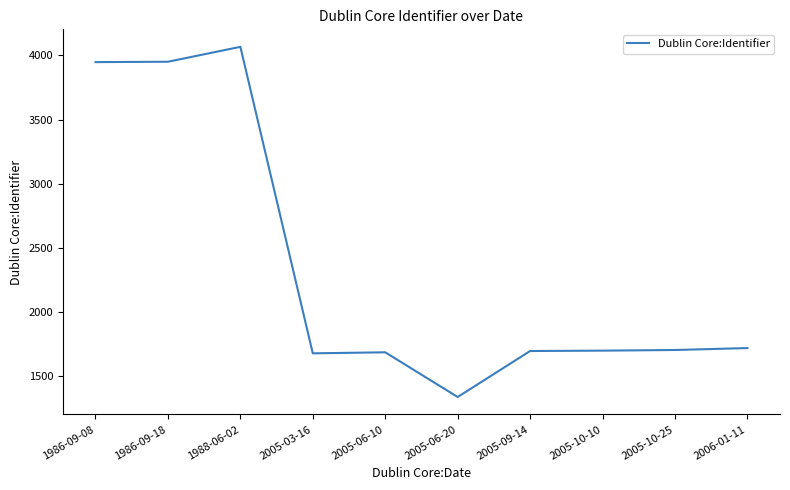

True or false: the data shows 933 at 1986-09-18.

False